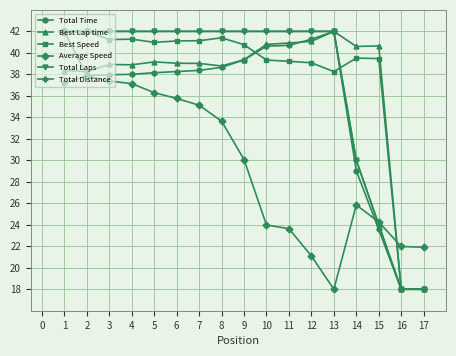

Is this an area chart (filled region under the line)?

No